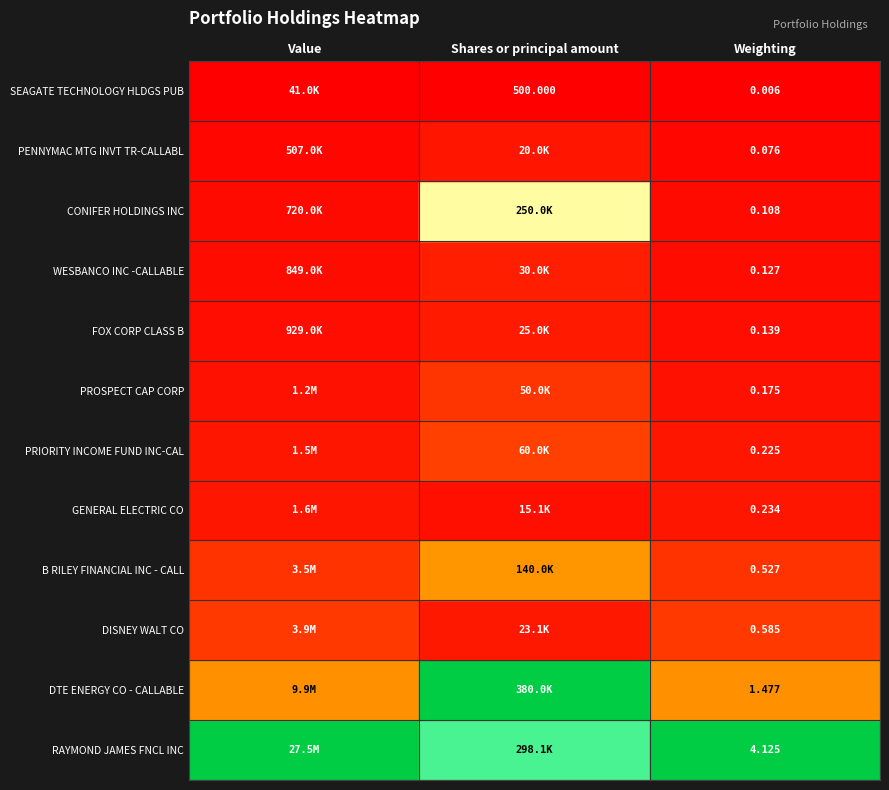

Reading left to right, extract all data points from this chart.

RAYMOND JAMES FNCL INC: RAYMOND JAMES FNCL INC=27511000.0	DTE ENERGY CO - CALLABLE=298125.0	DISNEY WALT CO=4.1
DTE ENERGY CO - CALLABLE: RAYMOND JAMES FNCL INC=9853000.0	DTE ENERGY CO - CALLABLE=380000.0	DISNEY WALT CO=1.5
DISNEY WALT CO: RAYMOND JAMES FNCL INC=3903000.0	DTE ENERGY CO - CALLABLE=23070.0	DISNEY WALT CO=0.6
B RILEY FINANCIAL INC - CALLABLE: RAYMOND JAMES FNCL INC=3515000.0	DTE ENERGY CO - CALLABLE=140000.0	DISNEY WALT CO=0.5
GENERAL ELECTRIC CO: RAYMOND JAMES FNCL INC=1558000.0	DTE ENERGY CO - CALLABLE=15125.0	DISNEY WALT CO=0.2
PRIORITY INCOME FUND INC-CALLABLE: RAYMOND JAMES FNCL INC=1504000.0	DTE ENERGY CO - CALLABLE=60000.0	DISNEY WALT CO=0.2
PROSPECT CAP CORP: RAYMOND JAMES FNCL INC=1168000.0	DTE ENERGY CO - CALLABLE=50000.0	DISNEY WALT CO=0.2
FOX CORP CLASS B: RAYMOND JAMES FNCL INC=929000.0	DTE ENERGY CO - CALLABLE=25028.0	DISNEY WALT CO=0.1
WESBANCO INC -CALLABLE: RAYMOND JAMES FNCL INC=849000.0	DTE ENERGY CO - CALLABLE=30000.0	DISNEY WALT CO=0.1
CONIFER HOLDINGS INC: RAYMOND JAMES FNCL INC=720000.0	DTE ENERGY CO - CALLABLE=250000.0	DISNEY WALT CO=0.1
PENNYMAC MTG INVT TR-CALLABLE: RAYMOND JAMES FNCL INC=507000.0	DTE ENERGY CO - CALLABLE=20000.0	DISNEY WALT CO=0.1
SEAGATE TECHNOLOGY HLDGS PUB LTD: RAYMOND JAMES FNCL INC=41000.0	DTE ENERGY CO - CALLABLE=500.0	DISNEY WALT CO=0.0